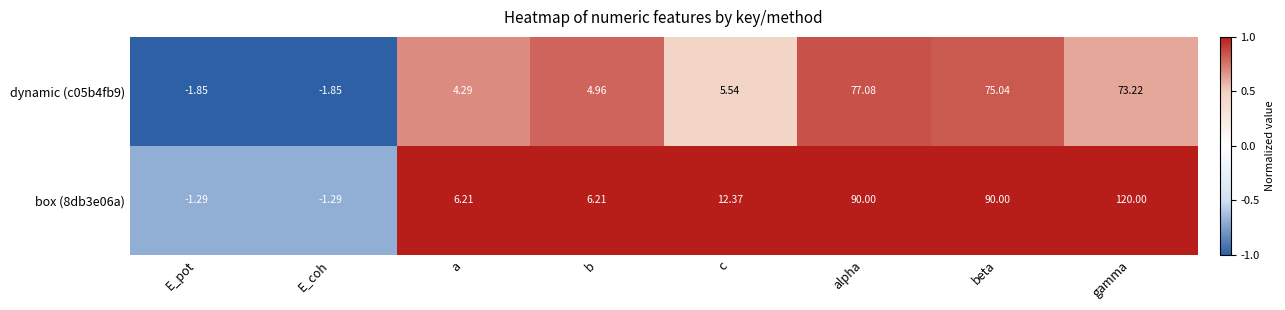

How many distinct data groups are displayed?

2